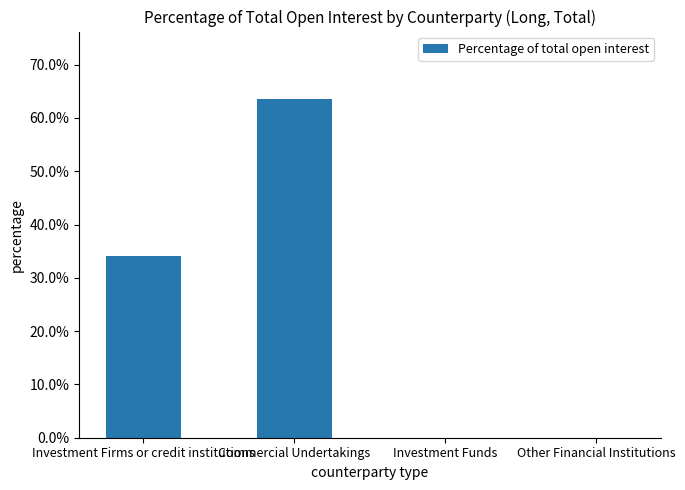

Are the bars grouped side by side (vs. stacked)?

No